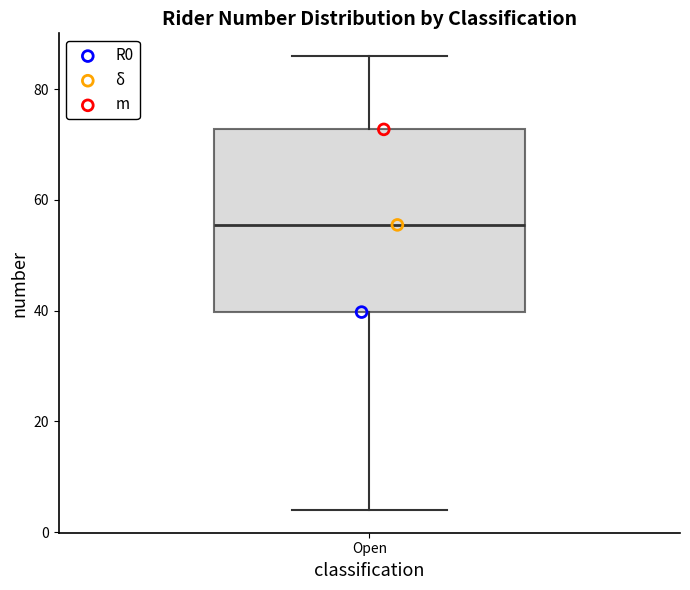

Where is the upper edge of the box for Open on the y-axis? The values are not printed on the chart, so give them approximately, as read against the axis.

72